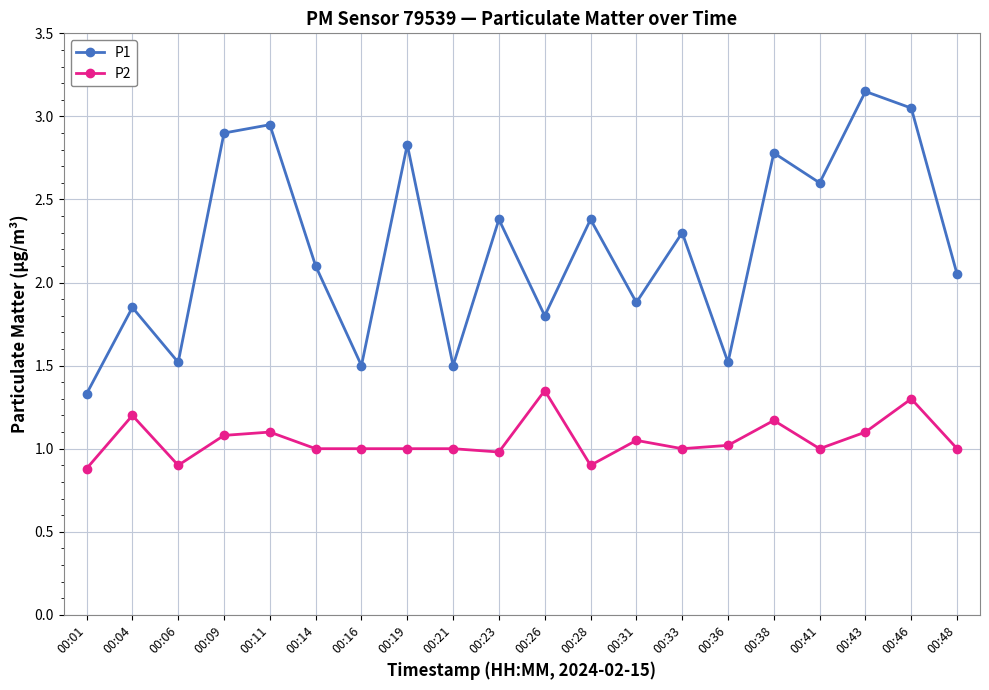

Which series has the widest spread of values?

P1